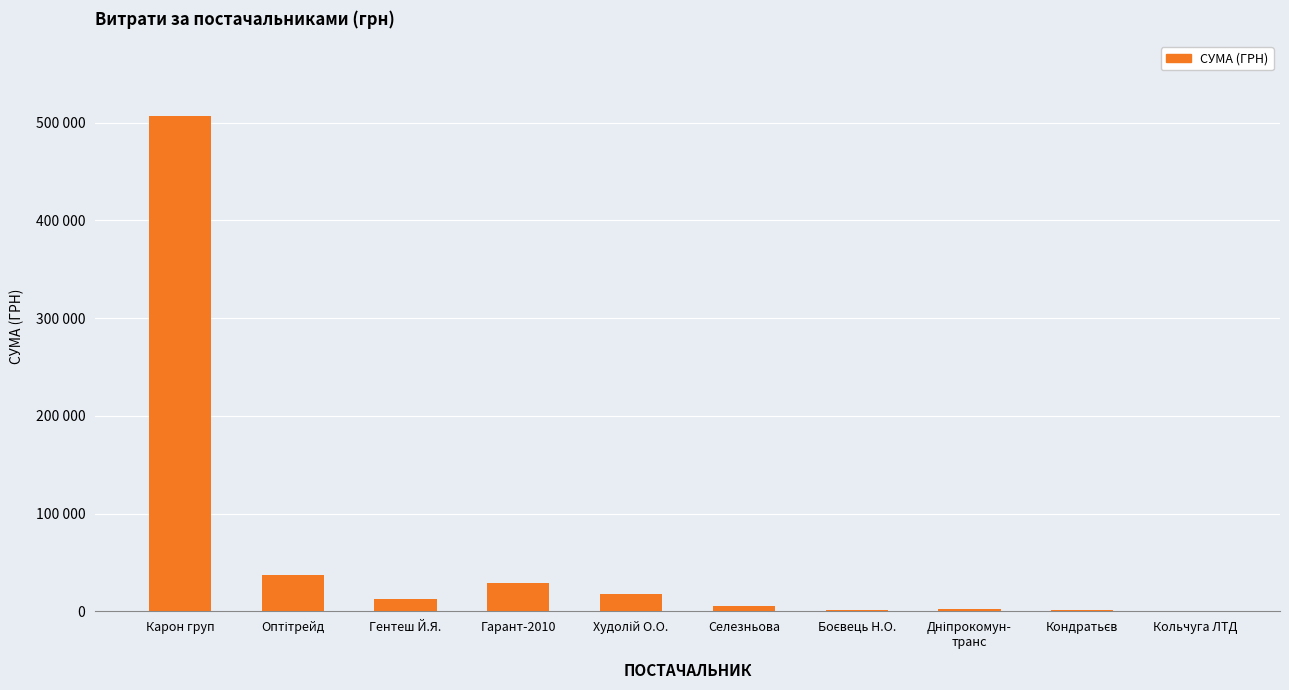

What is the sum of the values at Боєвець Н.О. and Гентеш Й.Я.?

14435.0